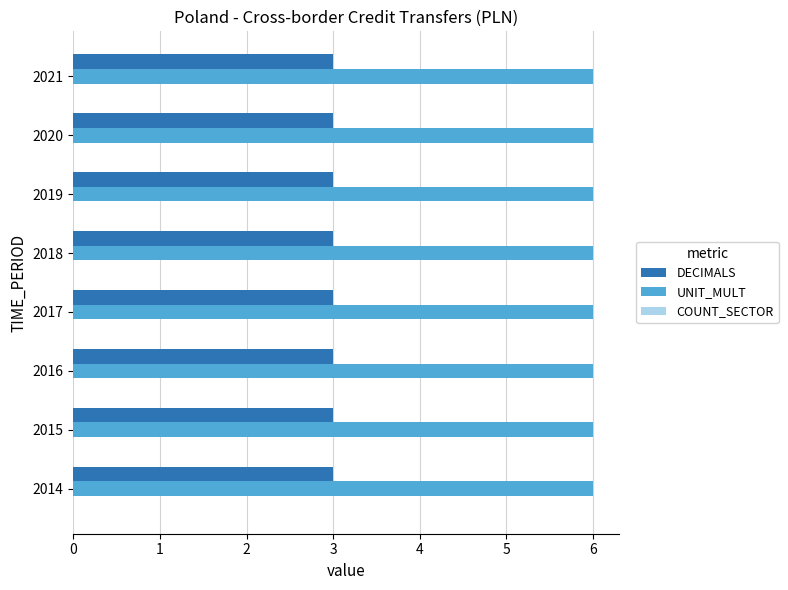

What is the minimum value shown in the chart?

3